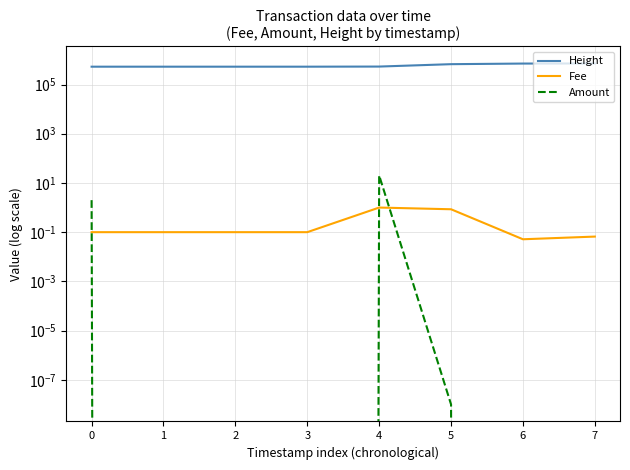

At which category is the sum across all series the highest?

7